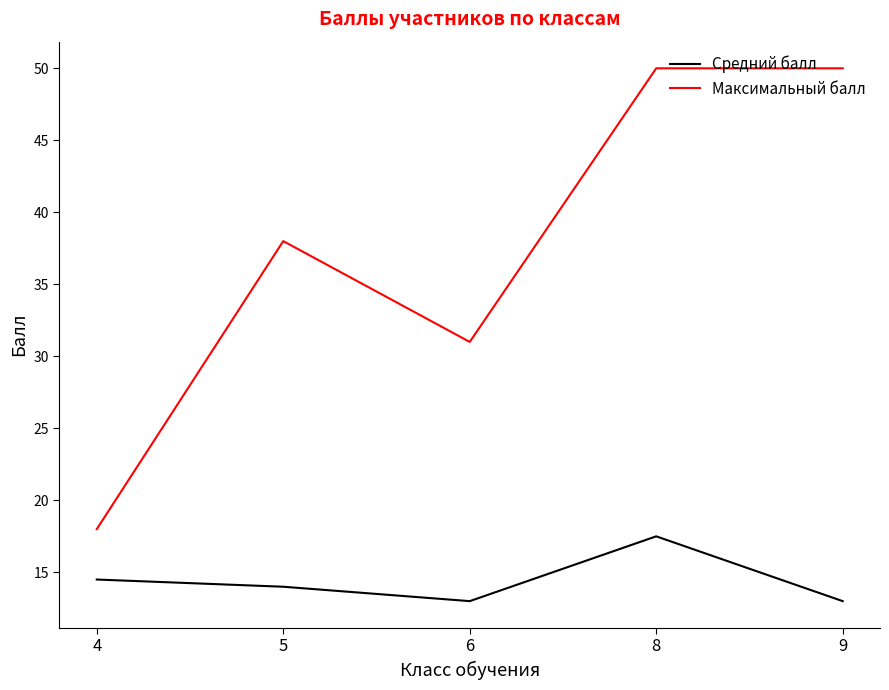

What is the difference between the maximum and second lowest values in the Средний балл series?

4.5